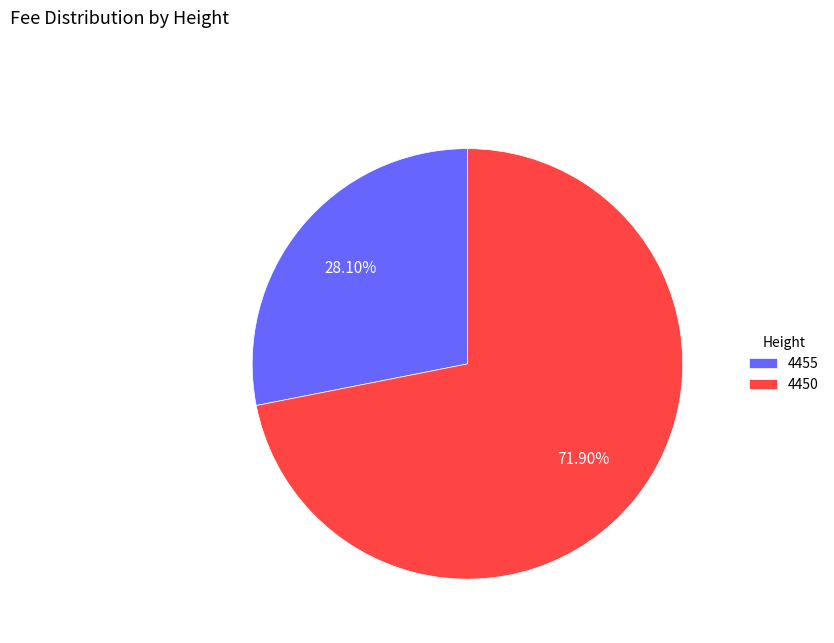

To the nearest percent, what is the combined percentage of 4455 and 4450?

100%